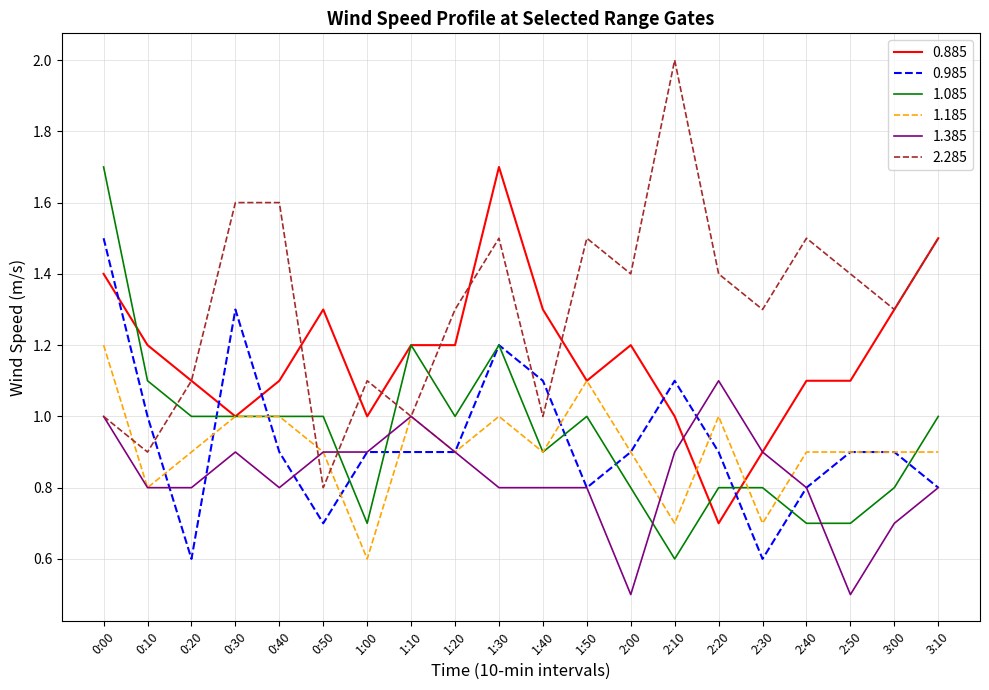

Between 0:10 and 2:00, which series saw the biggest shift?

2.285